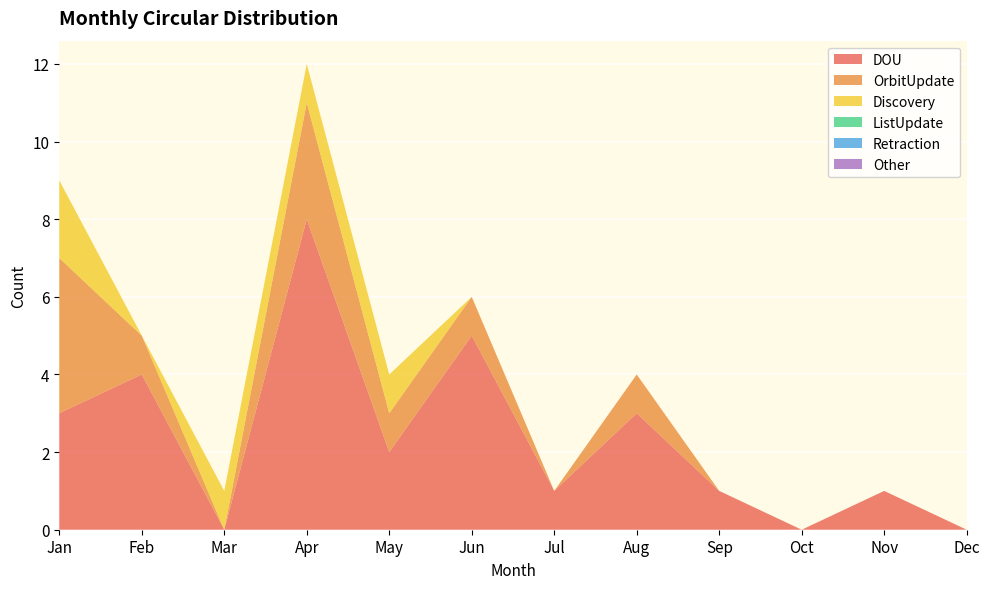

Reading left to right, list all the values displayed in this chart.

DOU: Jan=3	Feb=4	Mar=0	Apr=8	May=2	Jun=5	Jul=1	Aug=3	Sep=1	Oct=0	Nov=1	Dec=0
OrbitUpdate: Jan=4	Feb=1	Mar=0	Apr=3	May=1	Jun=1	Jul=0	Aug=1	Sep=0	Oct=0	Nov=0	Dec=0
Discovery: Jan=2	Feb=0	Mar=1	Apr=1	May=1	Jun=0	Jul=0	Aug=0	Sep=0	Oct=0	Nov=0	Dec=0
ListUpdate: Jan=0	Feb=0	Mar=0	Apr=0	May=0	Jun=0	Jul=0	Aug=0	Sep=0	Oct=0	Nov=0	Dec=0
Retraction: Jan=0	Feb=0	Mar=0	Apr=0	May=0	Jun=0	Jul=0	Aug=0	Sep=0	Oct=0	Nov=0	Dec=0
Other: Jan=0	Feb=0	Mar=0	Apr=0	May=0	Jun=0	Jul=0	Aug=0	Sep=0	Oct=0	Nov=0	Dec=0